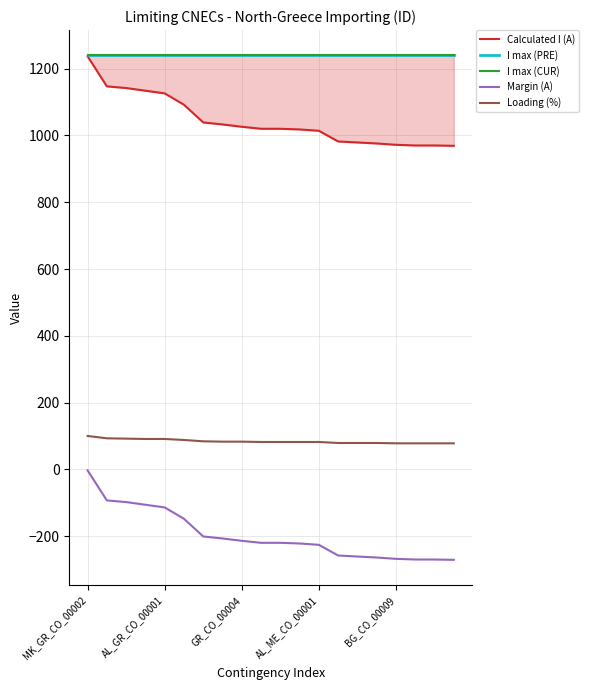

What is the value of the Calculated I (A) point at the 3rd from the left?

1142